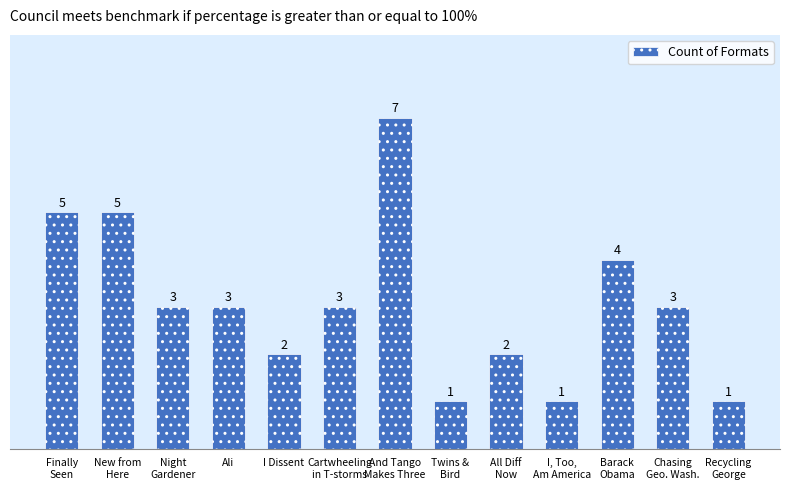

What is the ratio of the value at Recycling
George to the value at All Diff
Now?

0.5